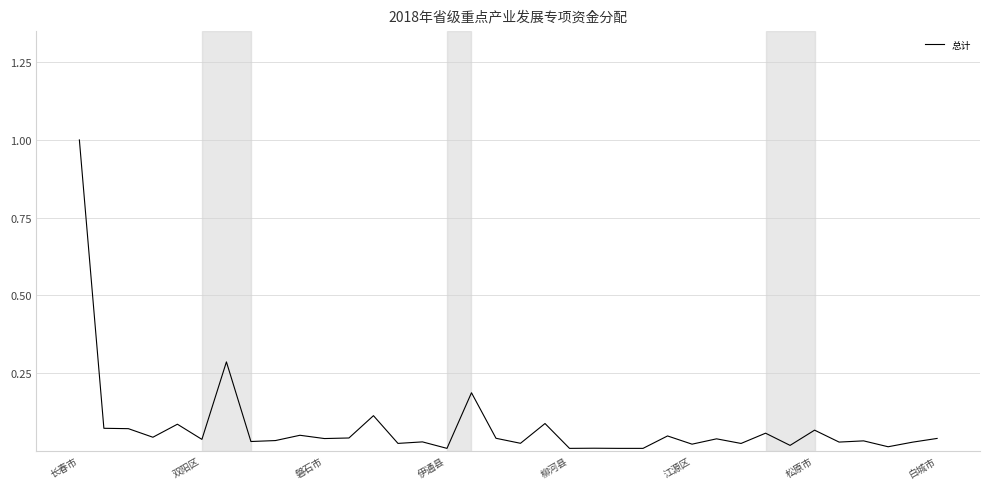

What is the maximum value shown in the chart?

1.0